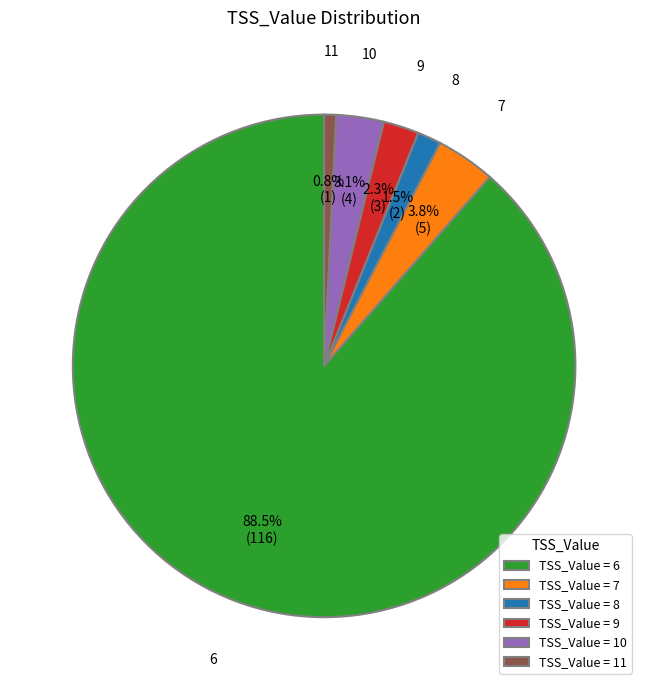

How many slices are in this pie chart?

6